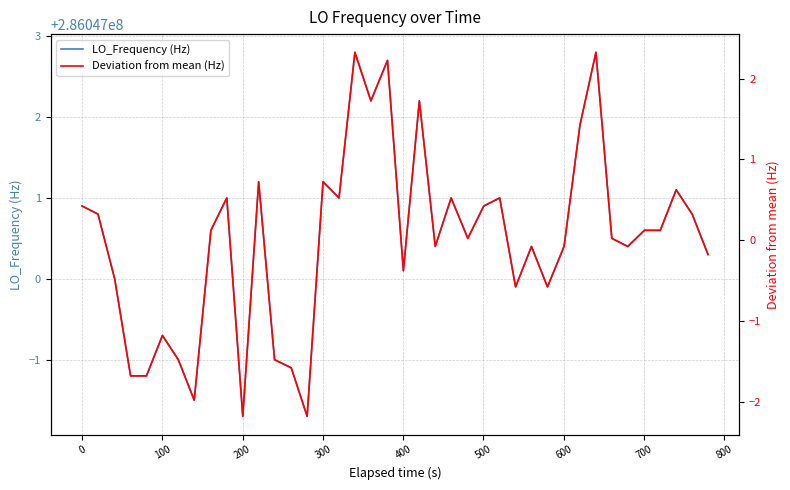

At how many categories does at least one series exceed 129117649?

40